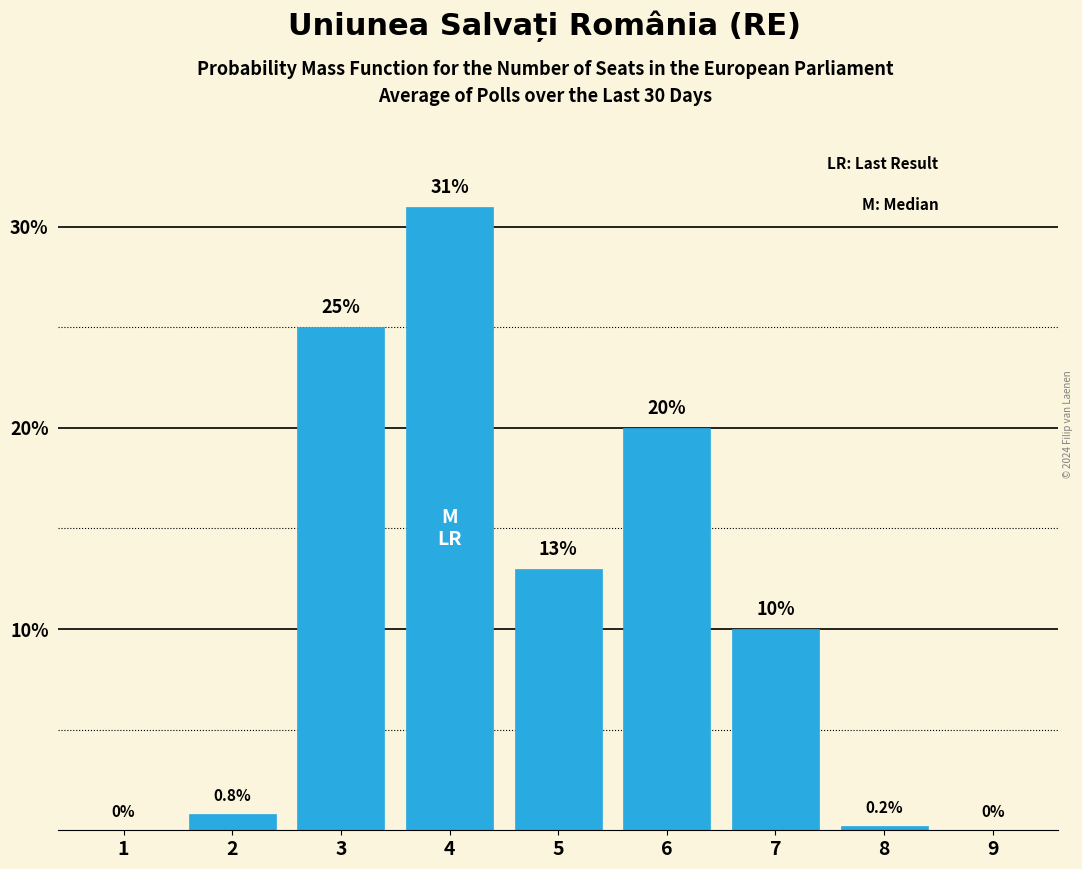

Reading left to right, transcribe all the data shown in this chart.

1=0.0	2=0.8	3=25.0	4=31.0	5=13.0	6=20.0	7=10.0	8=0.2	9=0.0